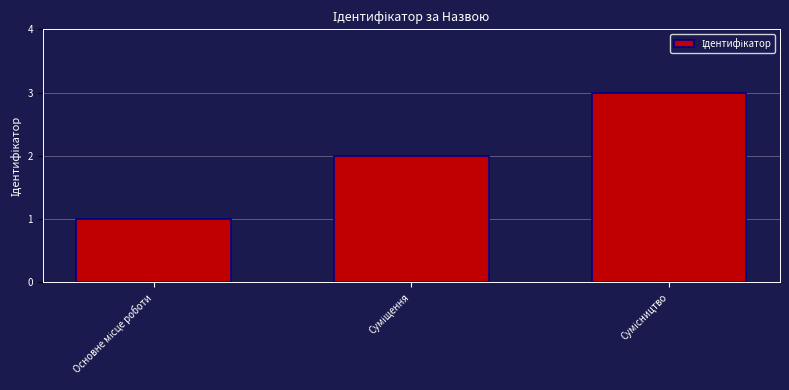

How many series are shown in this chart?

1